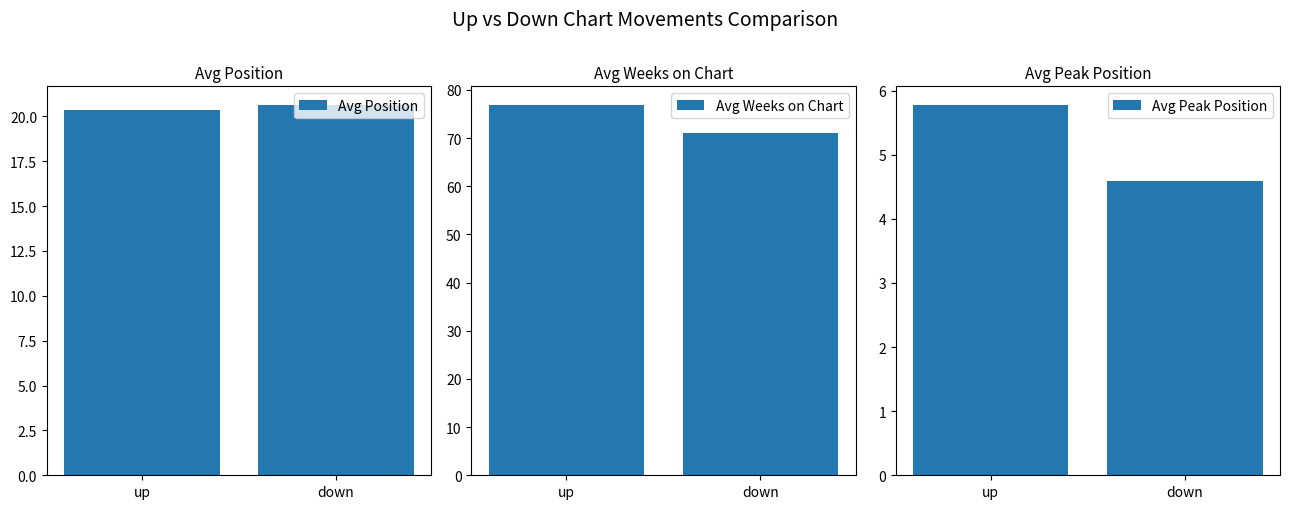

The Avg Weeks on Chart series shows 109.0 at down. True or false?

False